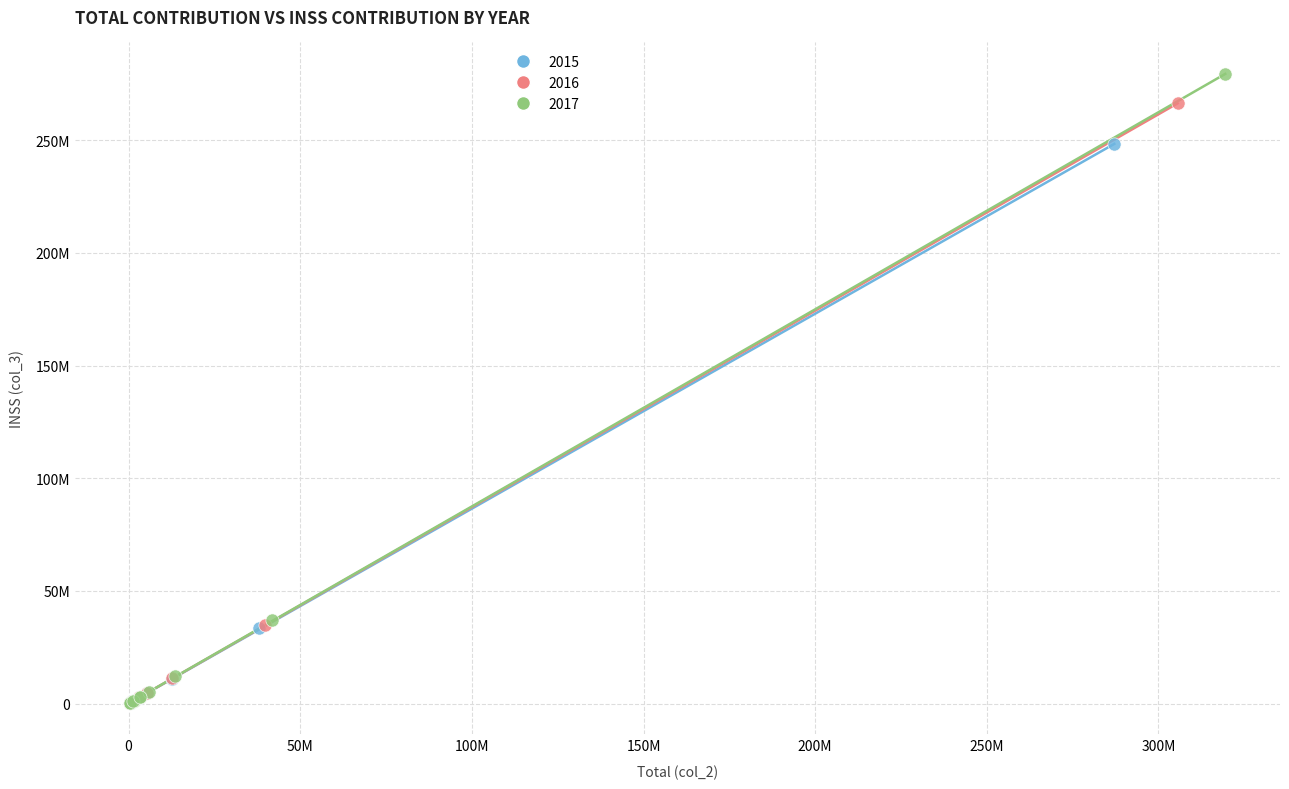

What are all the series names shown in the legend?

2015, 2016, 2017